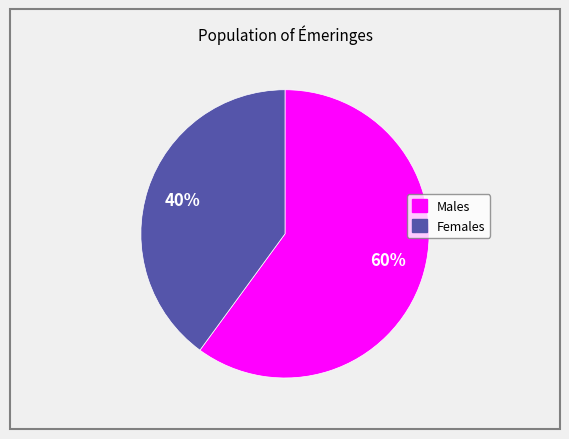

What percentage is the Females slice, to the nearest percent?

40%